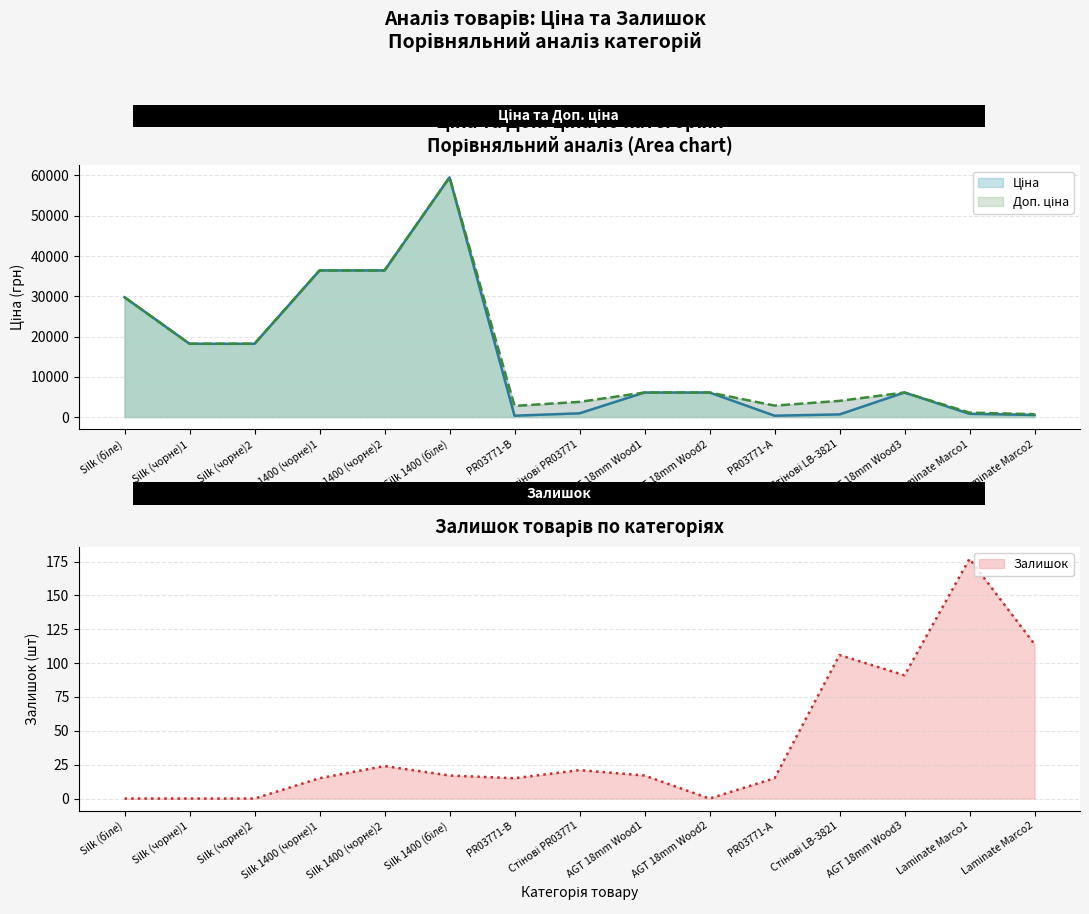

How many lines are shown in the chart?

3